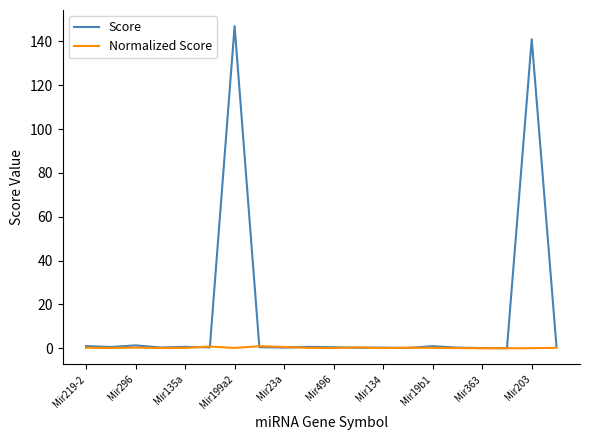

How many lines are shown in the chart?

2